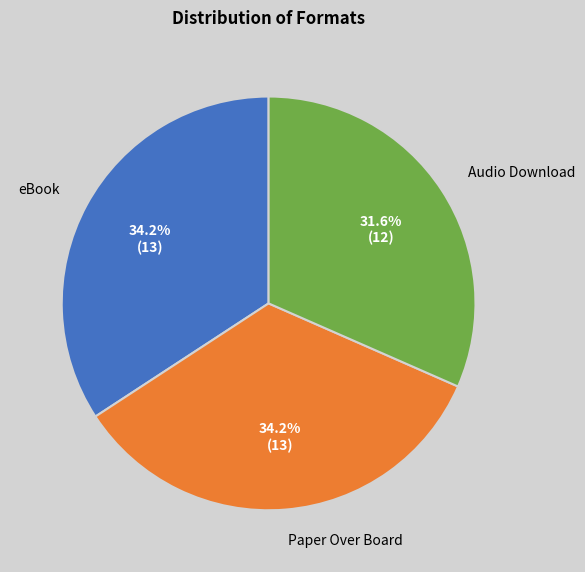

Which slice is the smallest?

Audio Download